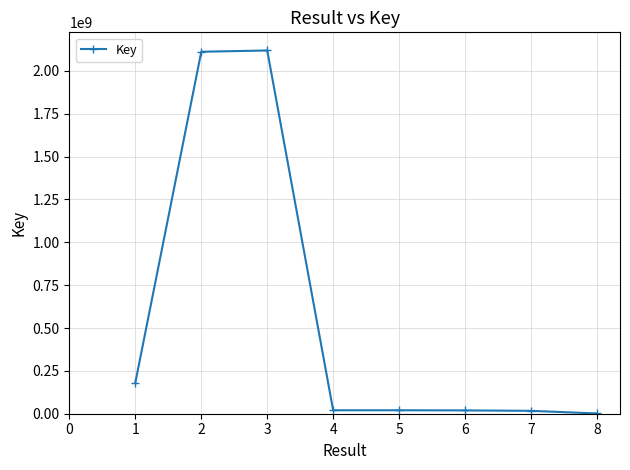

What is the maximum value shown in the chart?

2119459884